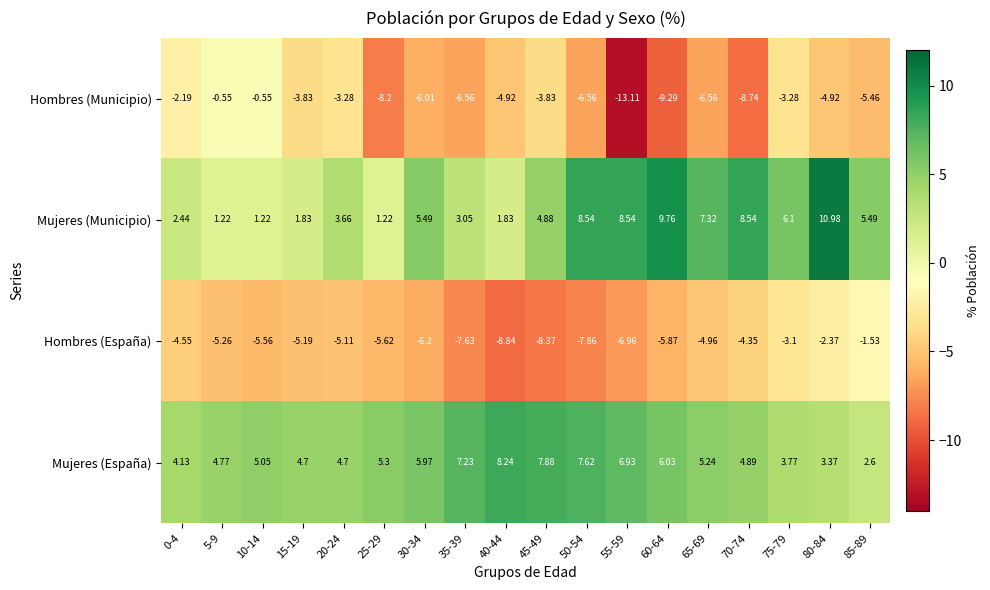

Rank the series at 25-29 from highest to lowest value.

Mujeres (España), Mujeres (Municipio), Hombres (España), Hombres (Municipio)